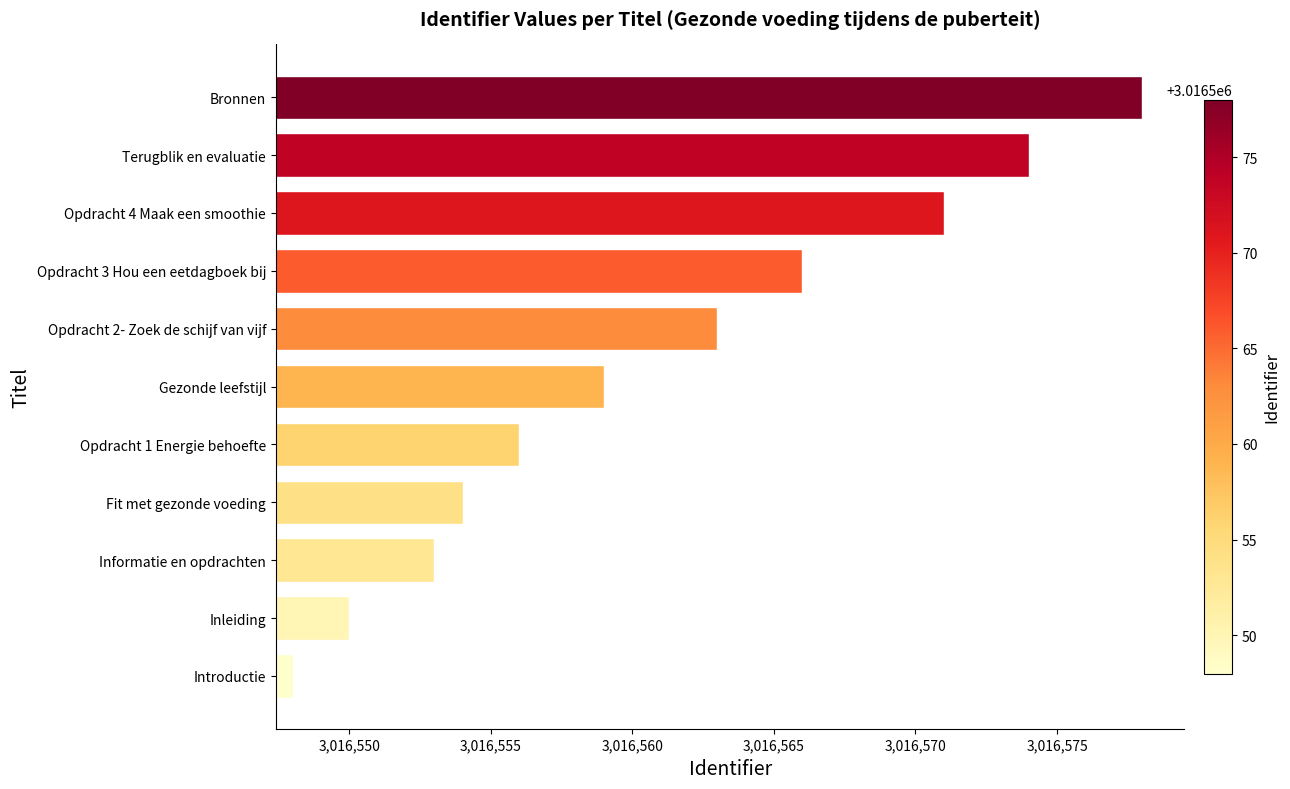

Is it true that the value at Bronnen is 1522783?

False